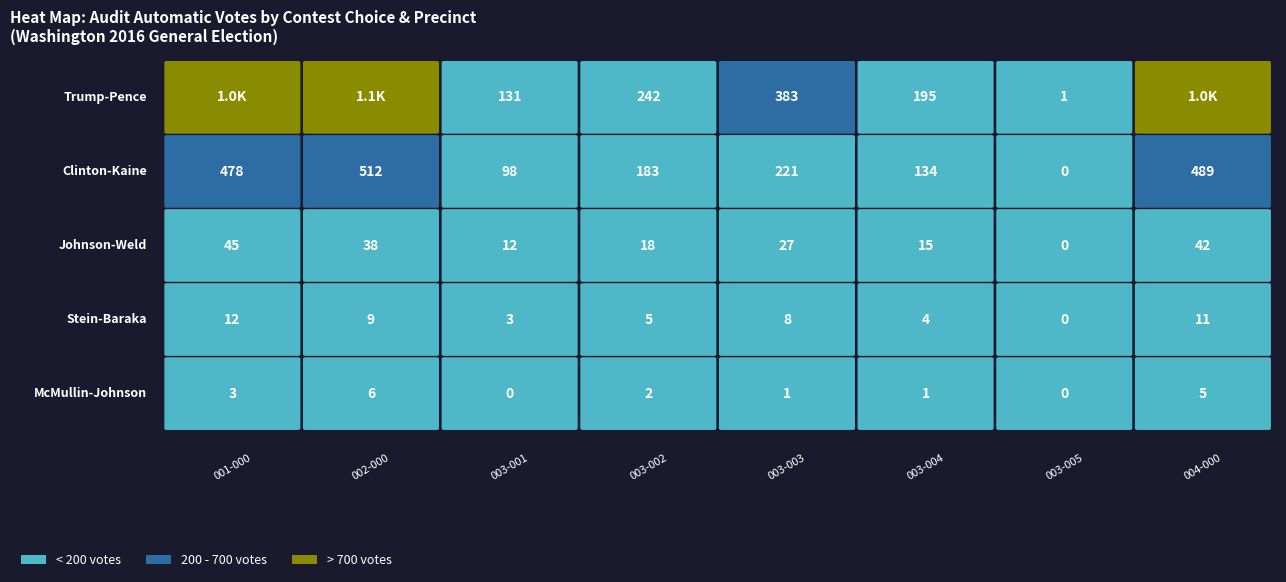

What is the spread (max minus min) of values at 7?

1027